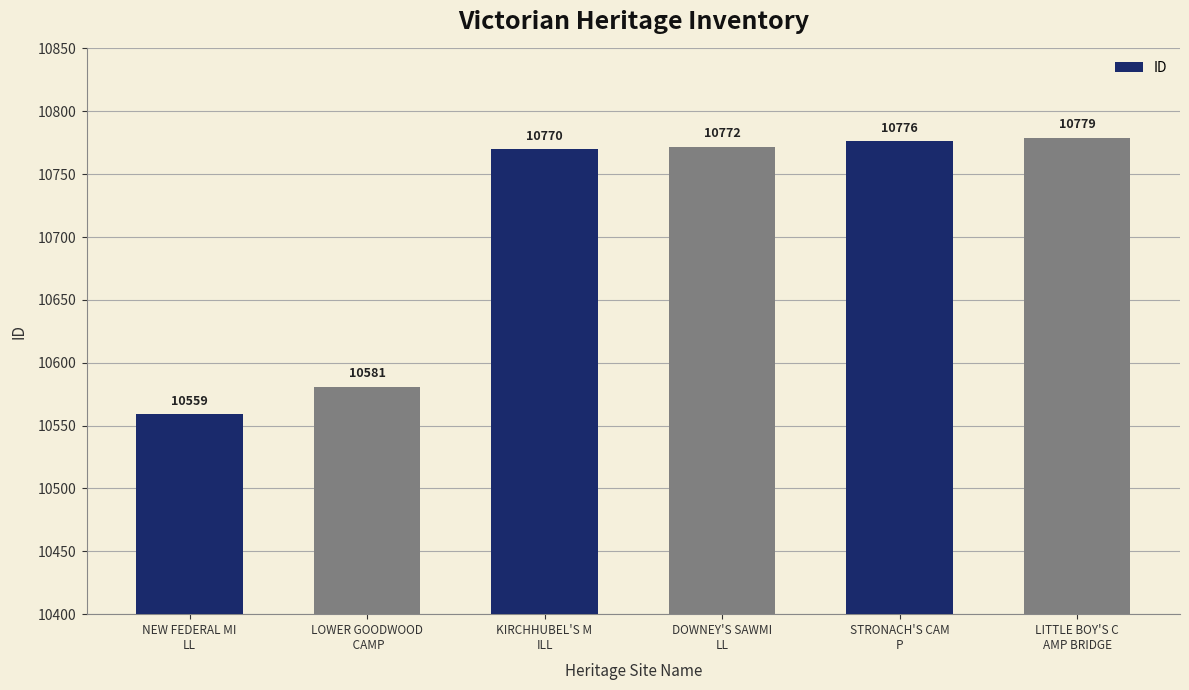

What position from the right is NEW FEDERAL MI
LL?

6